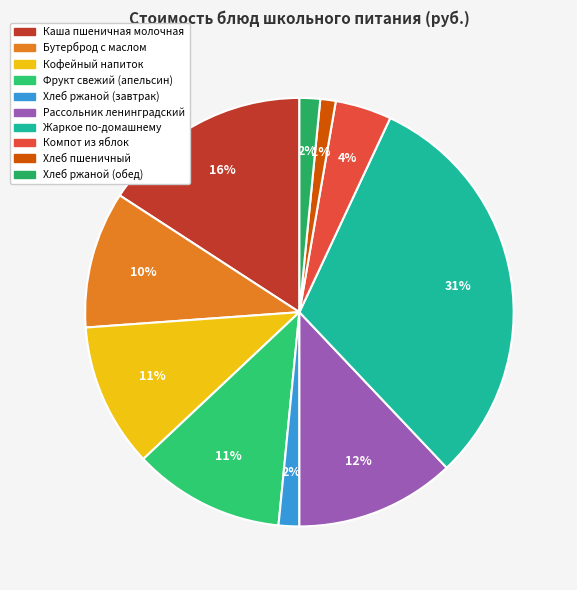

To the nearest percent, what is the difference between the largest and smallest slice percentages?

30%